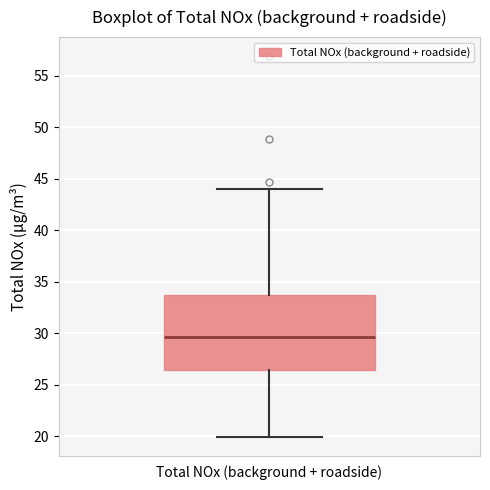

Where is the upper edge of the box for Total NOx (background + roadside) on the y-axis? The values are not printed on the chart, so give them approximately, as read against the axis.

33.5